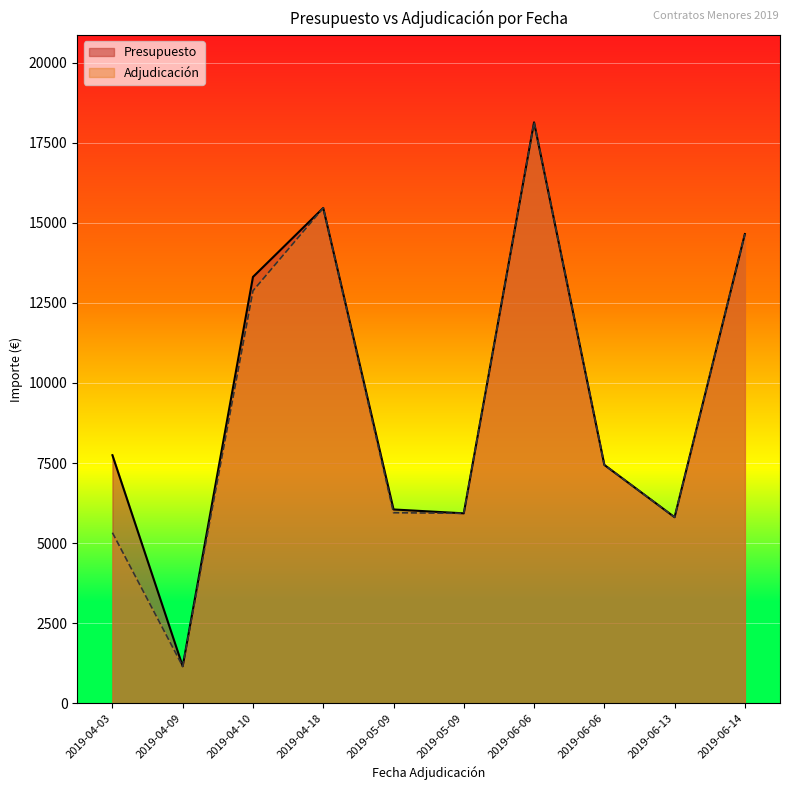

What is the difference between the second highest and minimum values in the Adjudicación series?

14311.9